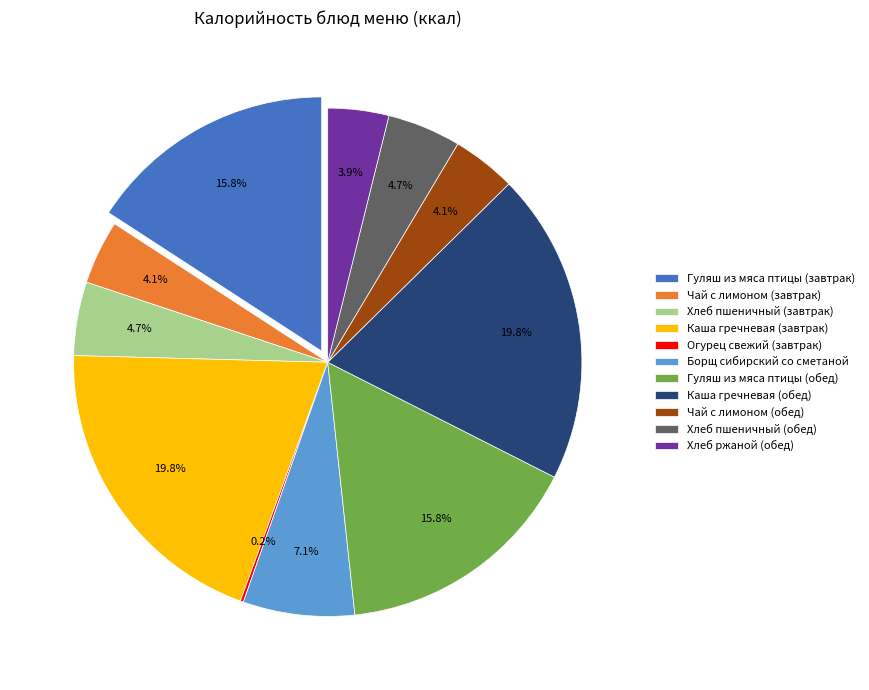

What percentage do Гуляш из мяса птицы (обед) and Хлеб пшеничный (обед) together represent?

20.5%